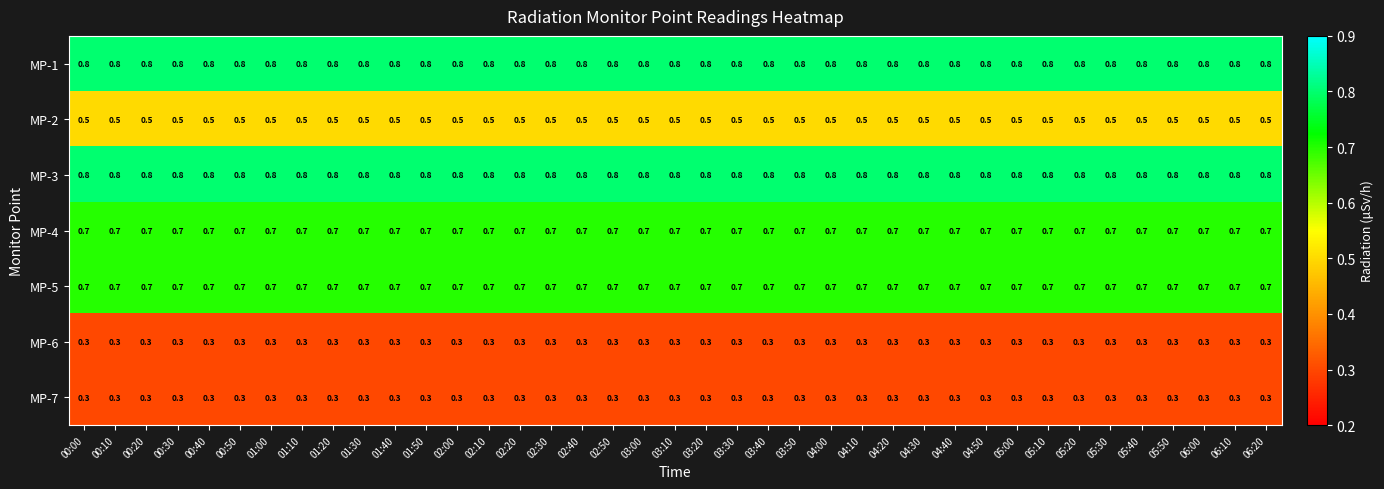

The value of MP-2 at 04:40 is 0.1. True or false?

False